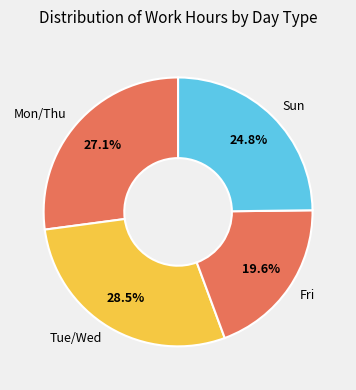

Between Tue/Wed and Fri, which is larger?

Tue/Wed